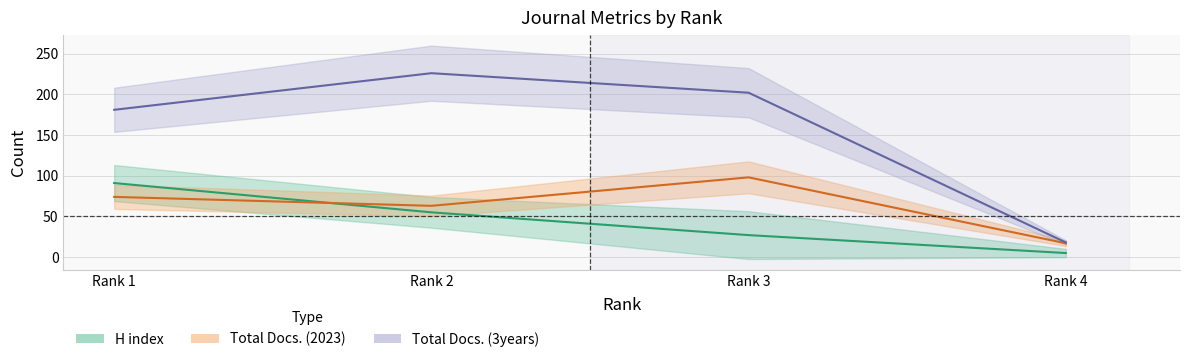

What are all the series names shown in the legend?

H index, Total Docs. (2023), Total Docs. (3years)